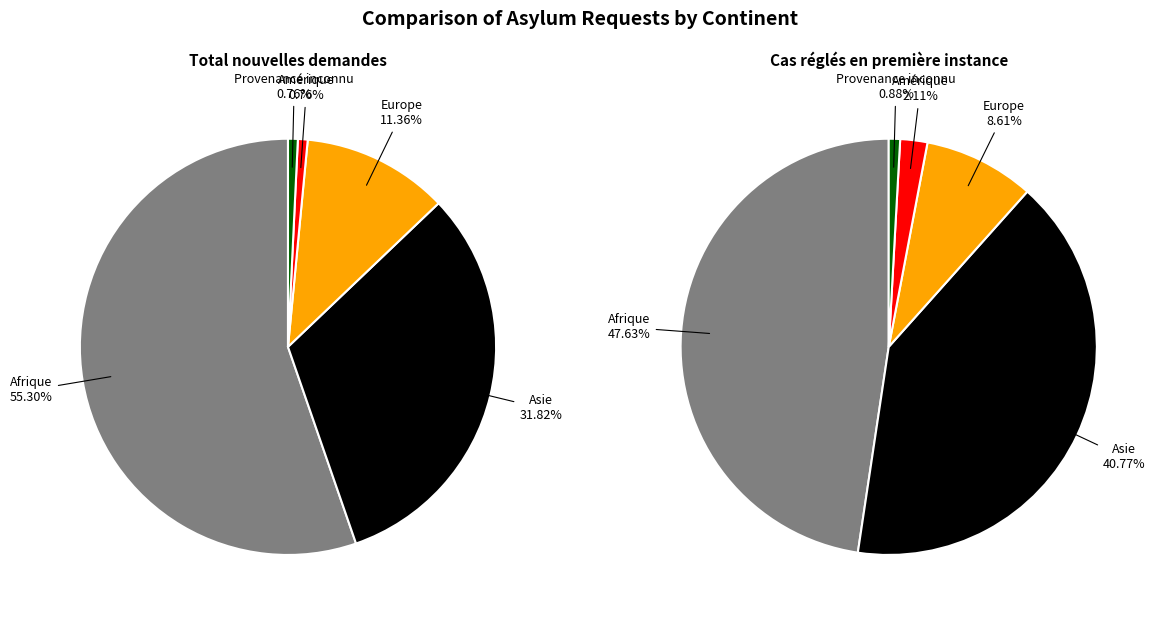

To the nearest percent, what percentage of the pie is Amérique?

1%